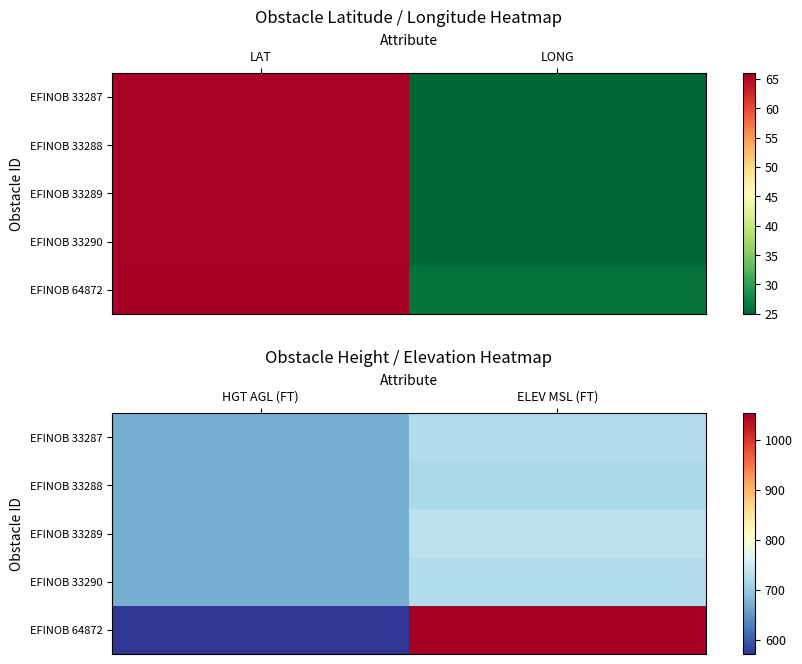

The value of EFINOB 33287 at ELEV MSL (FT) is 410. True or false?

False